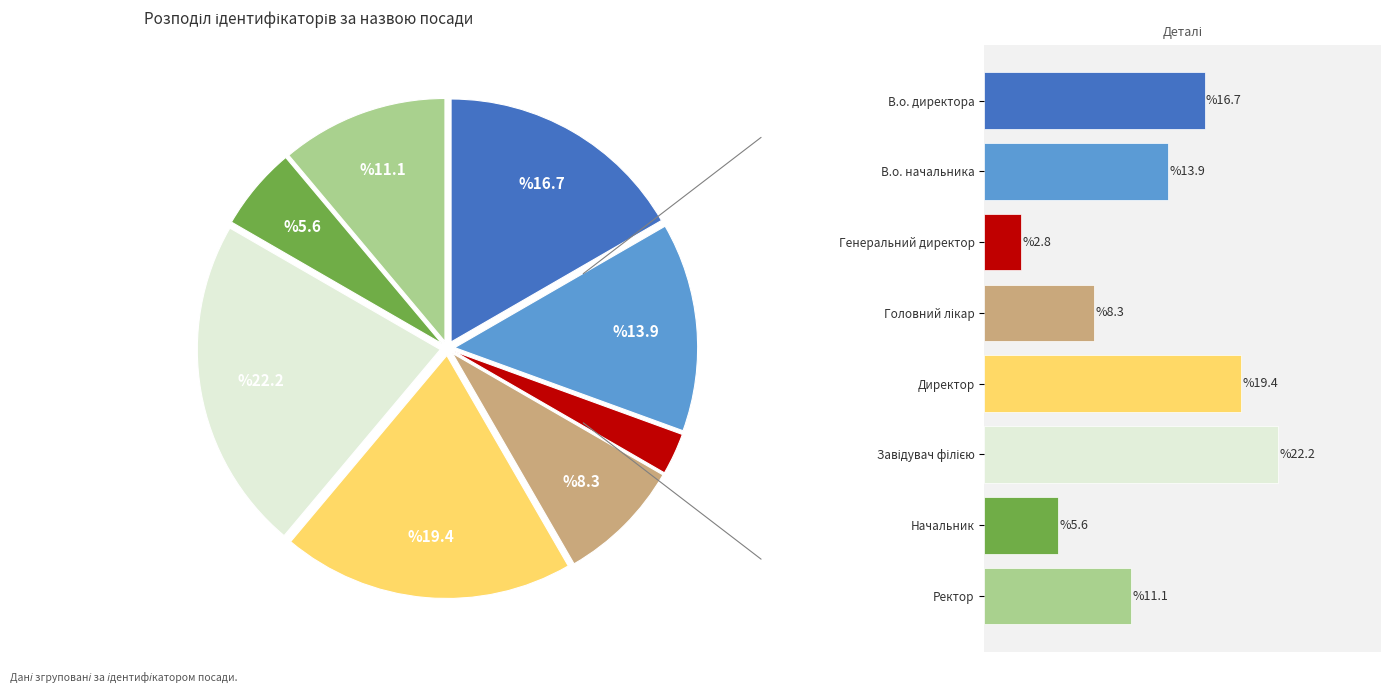

Rank the categories by value from lowest to highest.

Генеральний директор, Начальник, Головний лікар, Ректор, В.о. начальника, В.о. директора, Директор, Завідувач філією